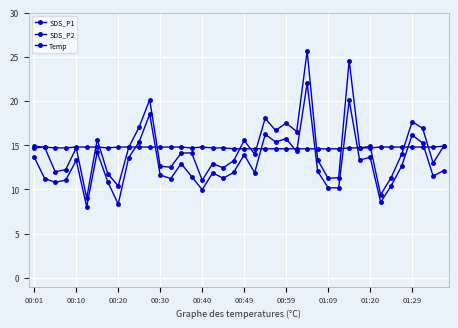

Is this an area chart (filled region under the line)?

No